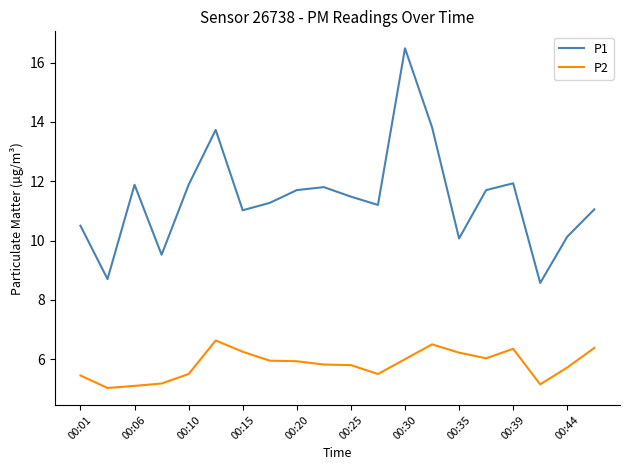

Does the chart display data point markers on the line(s)?

No